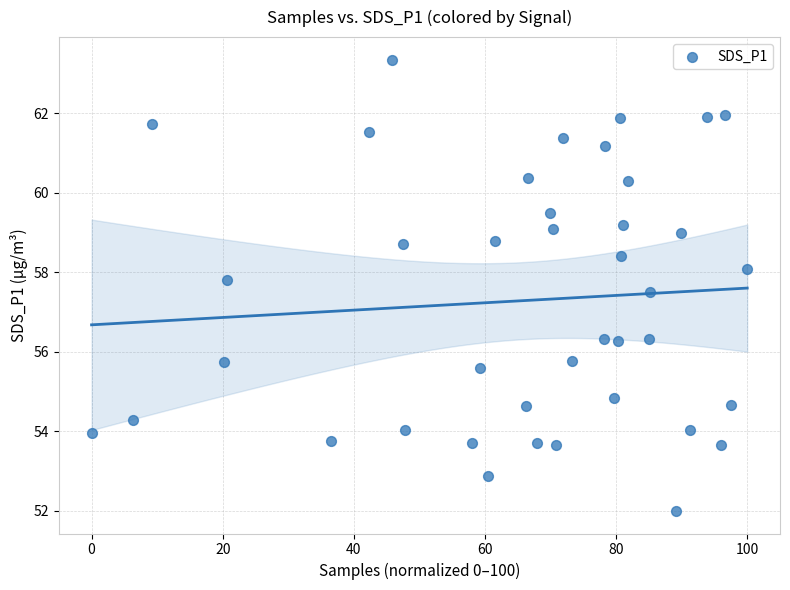

What is the range of X values (max minus min)?

100.0